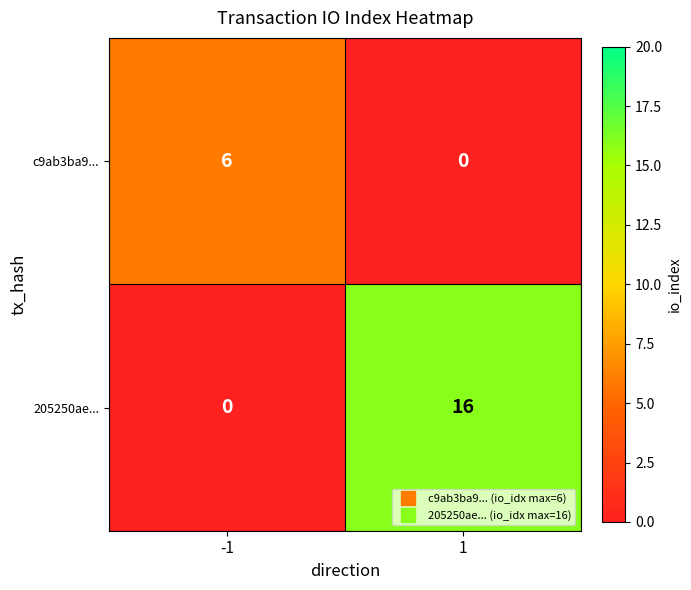

What is the difference between the c9ab3ba9... values at 1 and -1?

6